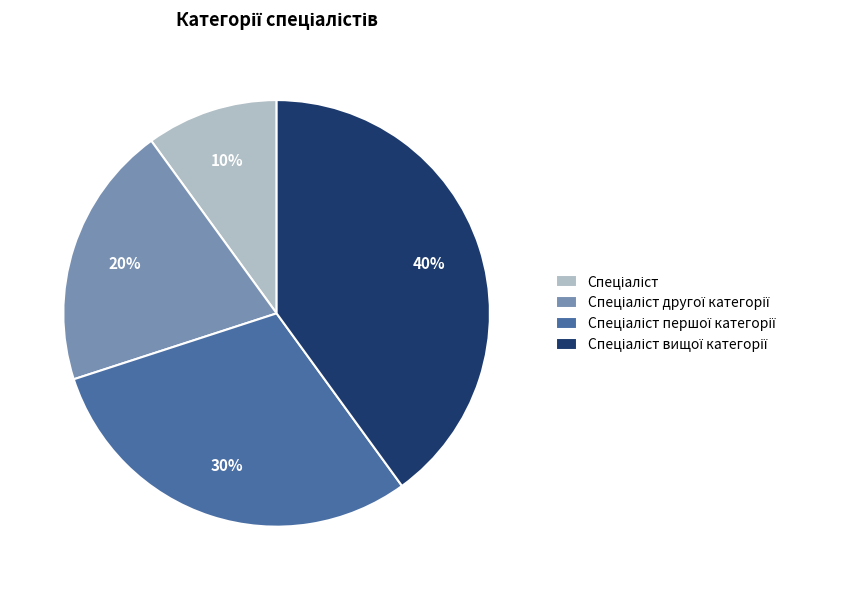

Does any single category account for the majority?

No